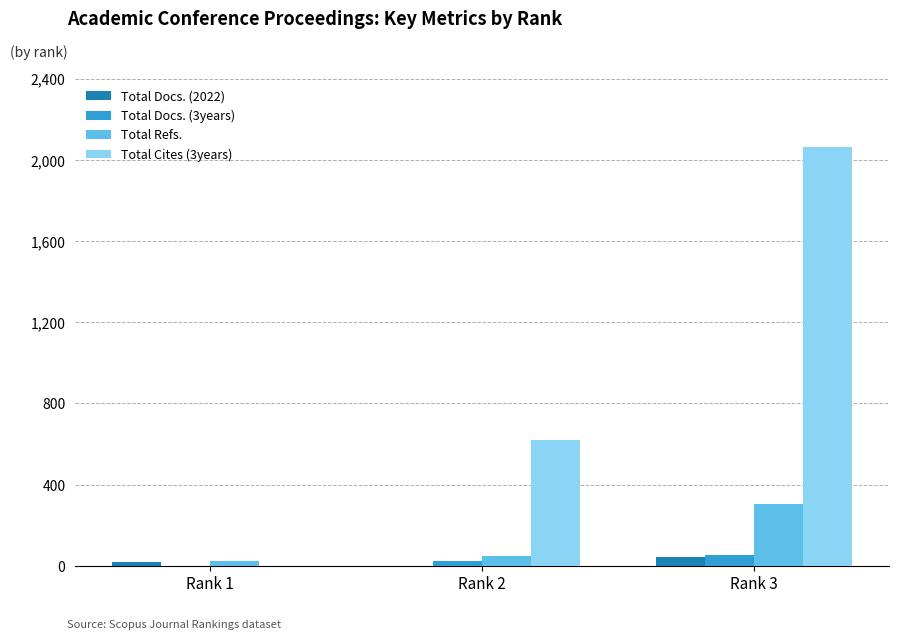

Which category has the highest value across all series?

Rank 3